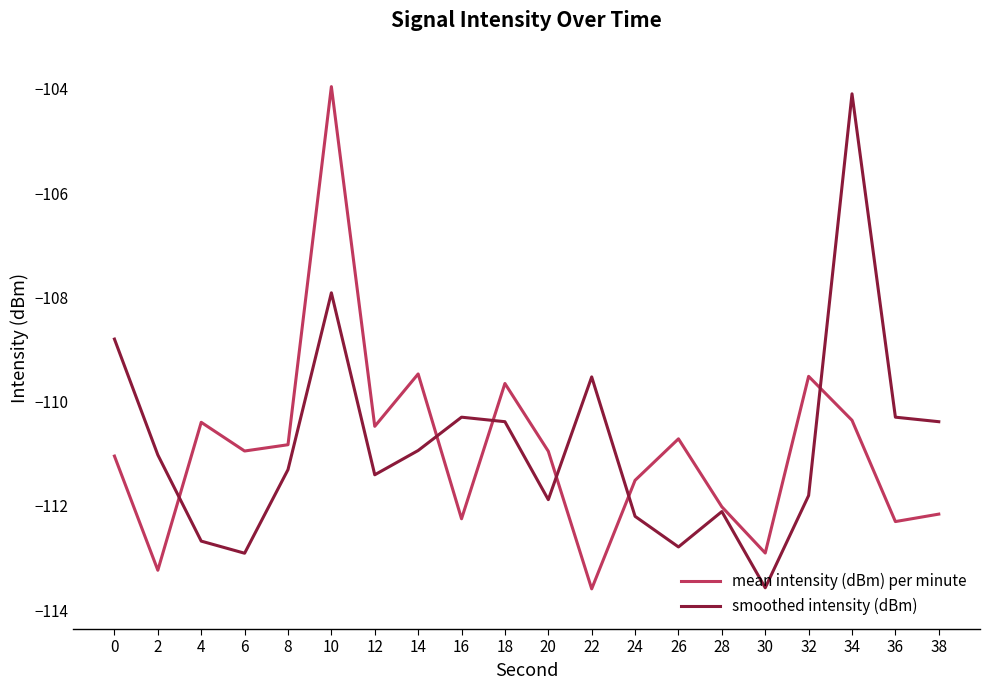

In mean intensity (dBm) per minute, how many points are higher than both neighbors (excluding endpoints)?

6